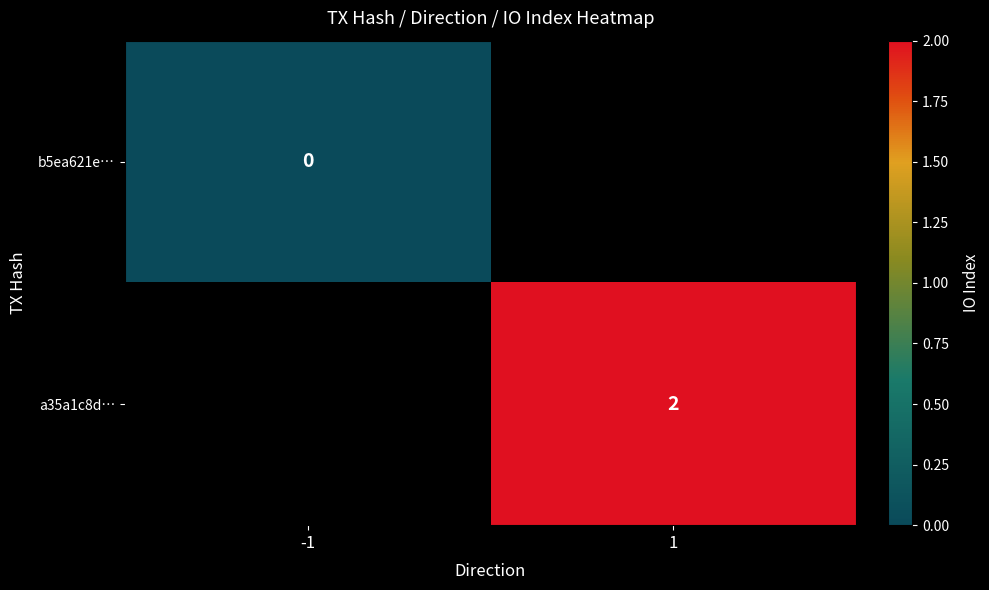

Is the value of b5ea621e… at 1 greater than the value of a35a1c8d… at 1?

No